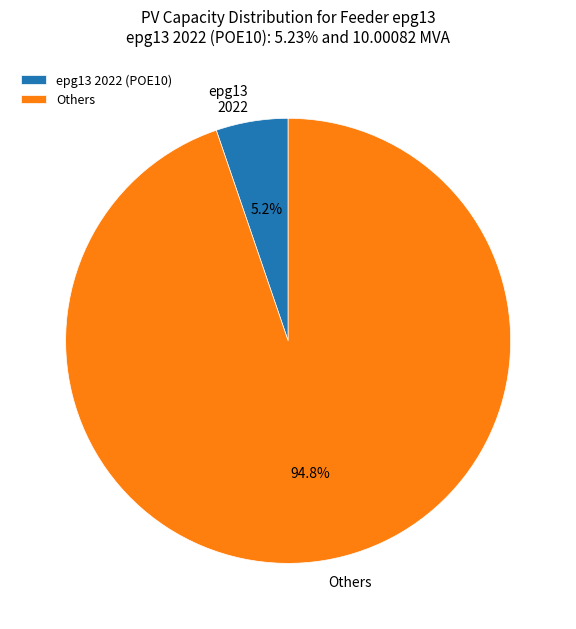

What is the smallest slice in the pie chart?

epg13 2022 (POE10)